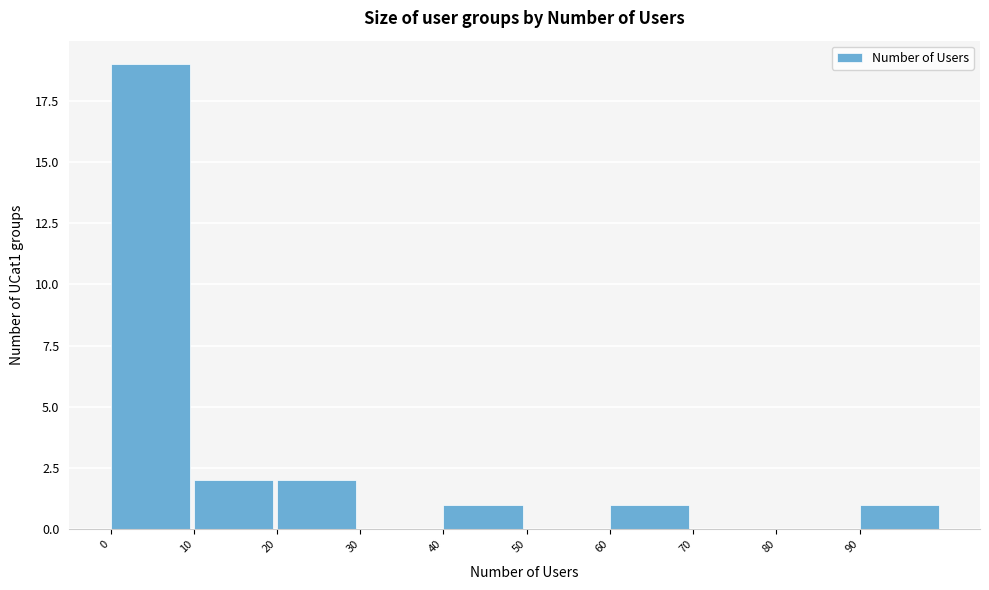

Which range on the x-axis has the tallest bar?

0 to 10